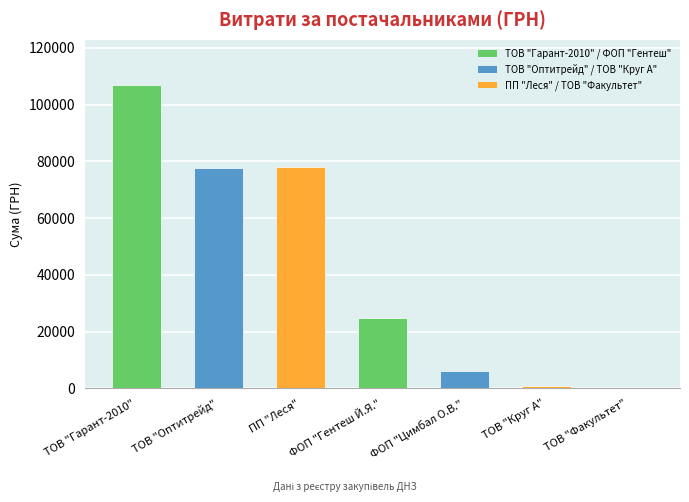

What is the change in value from ТОВ "Гарант-2010" to ТОВ "Оптитрейд"?

-29027.0